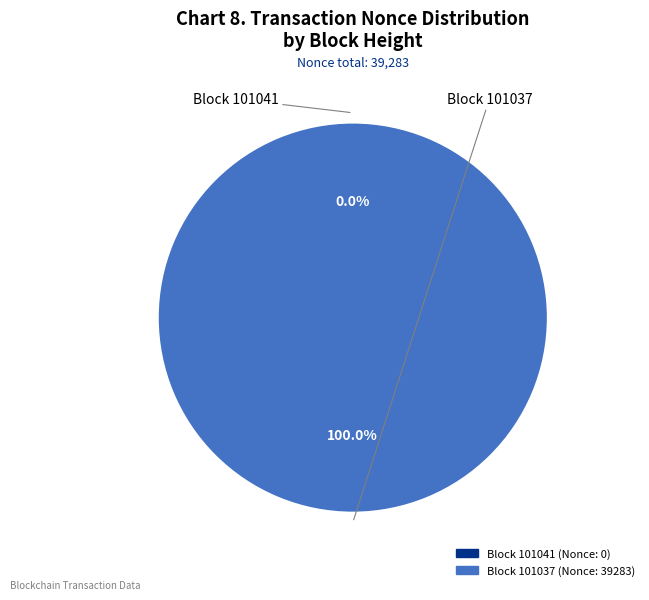

What is the largest slice in the pie chart?

101037